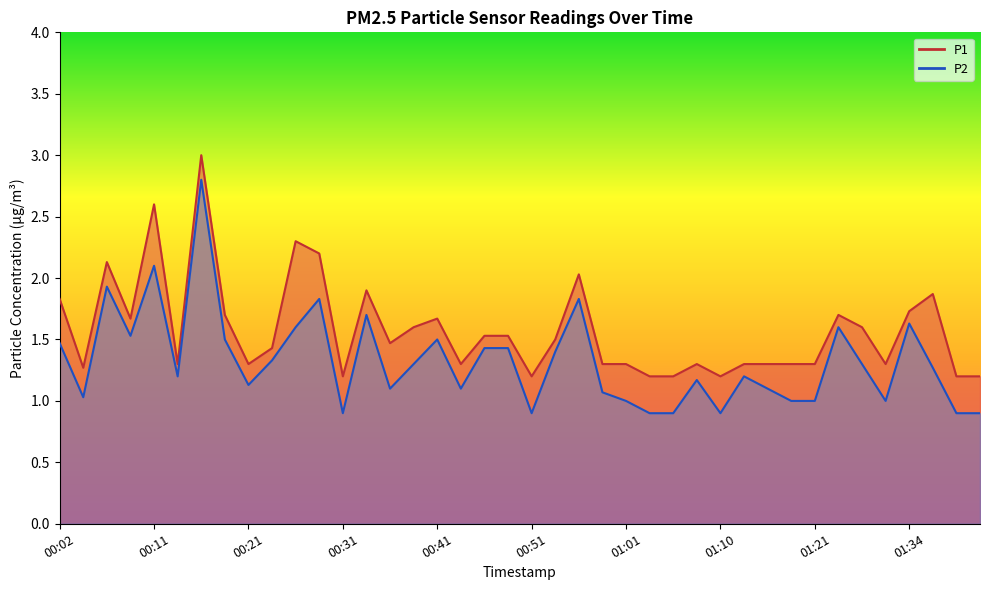

How many values in the P2 series are below 1?

7